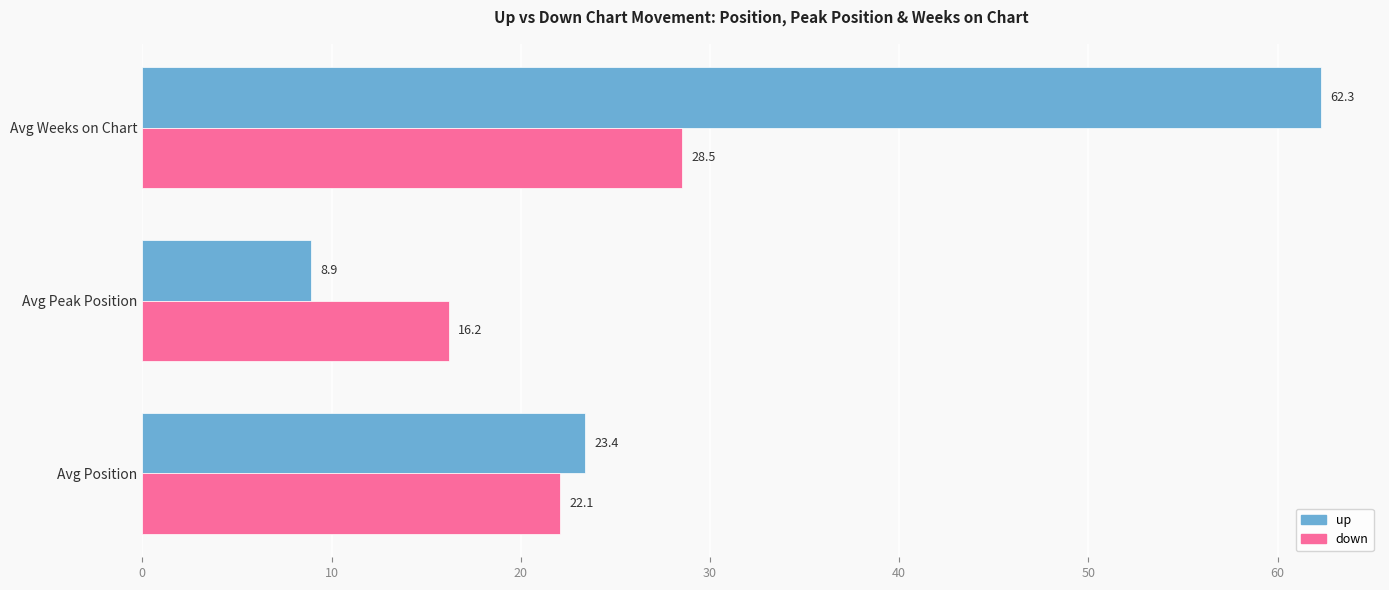

The value of down at Avg Peak Position is 16.2. True or false?

True